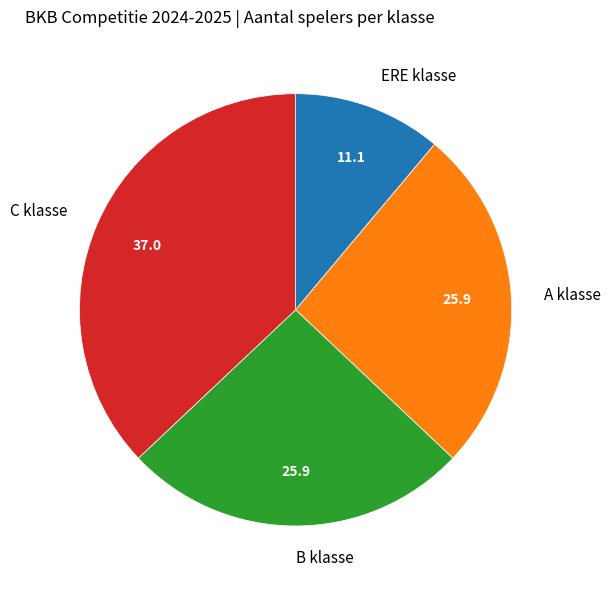

How many segments does this pie chart have?

4